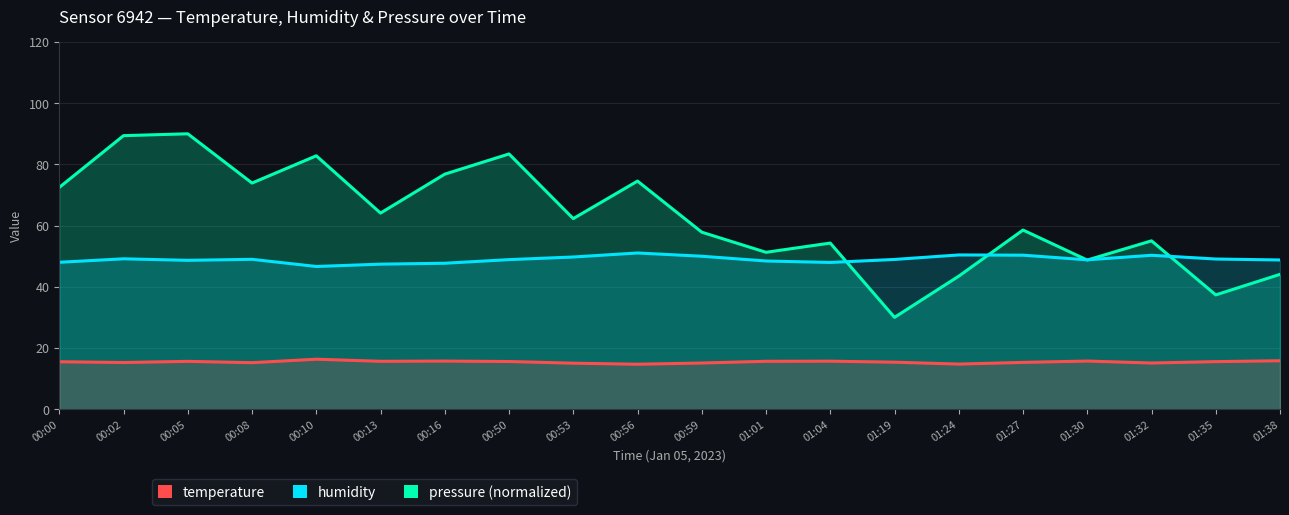

The pressure series shows 34.9 at 01:04. True or false?

False